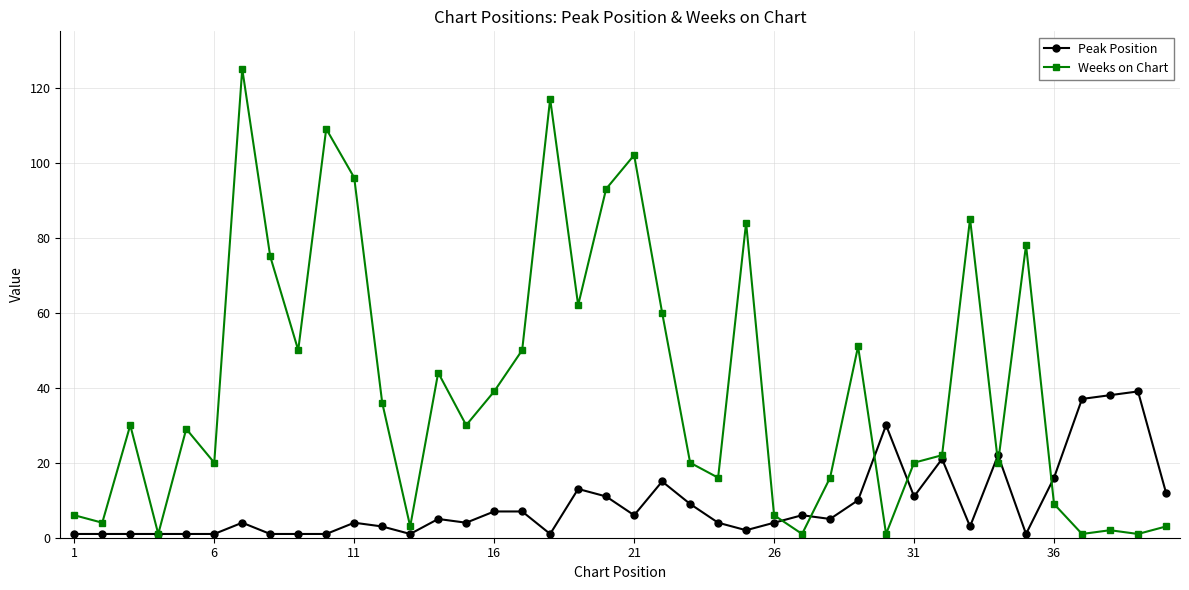

After their last crossing, which series has the higher values: Peak Position or Weeks on Chart?

Peak Position